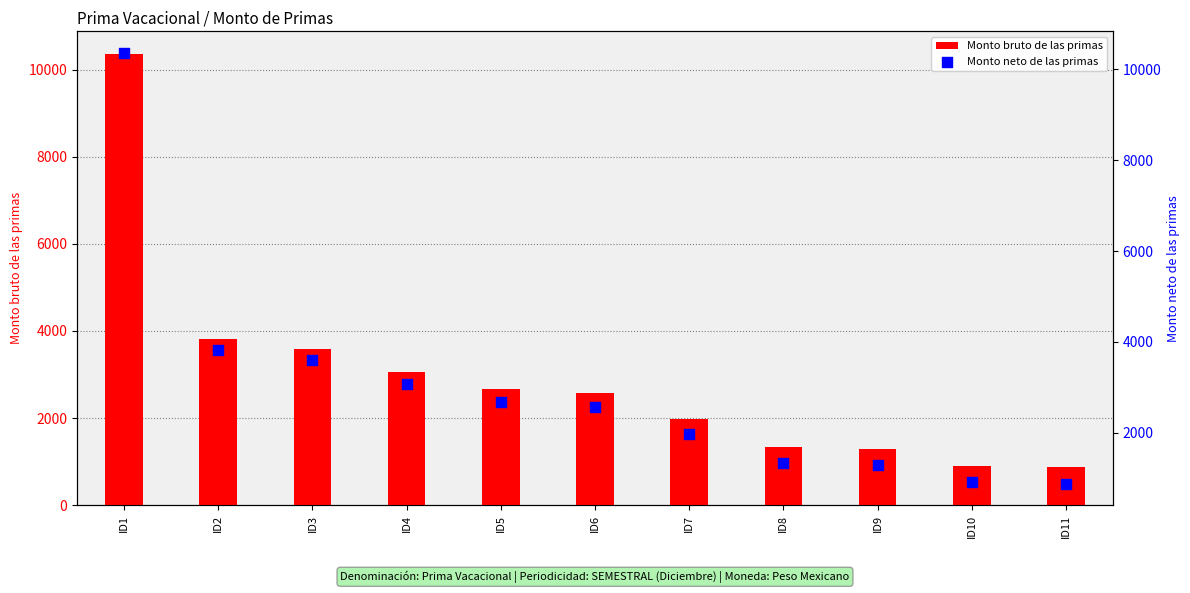

What is the total value across all series at ID6?

5154